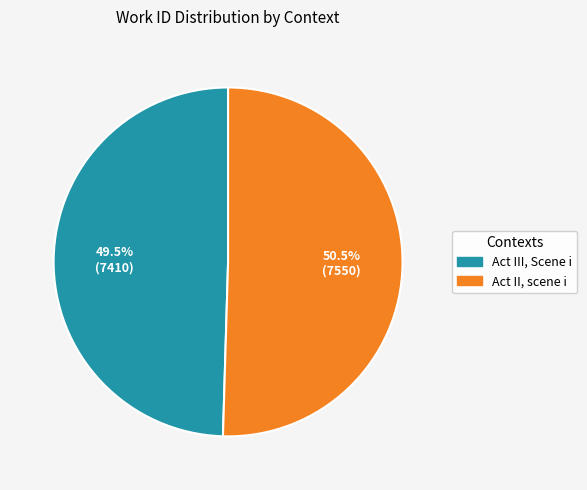

True or false: Act II, scene i accounts for 58% of the total.

False